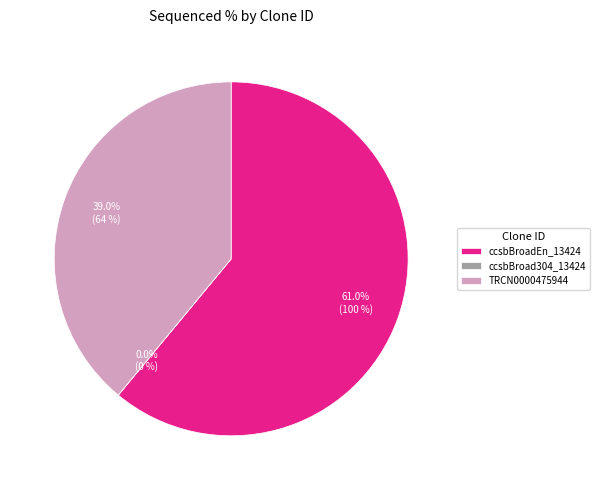

True or false: ccsbBroadEn_13424 accounts for 61% of the total.

True